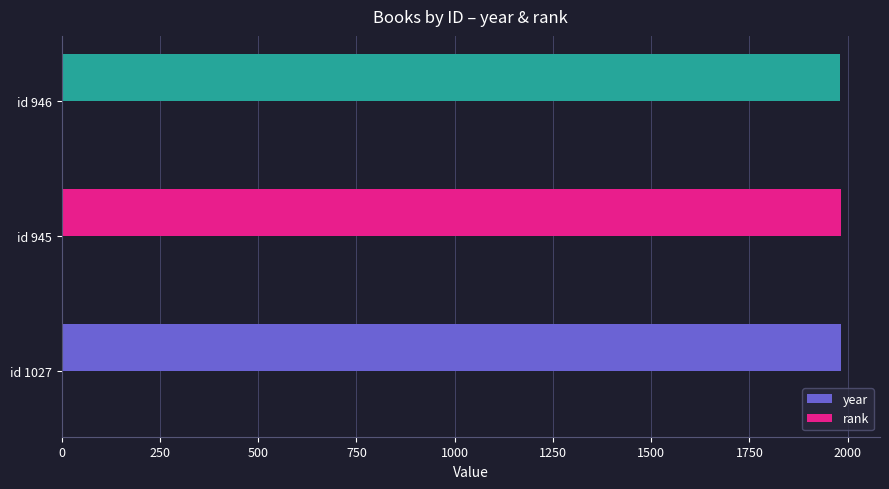

How many year values are between 1981 and 1983?

3